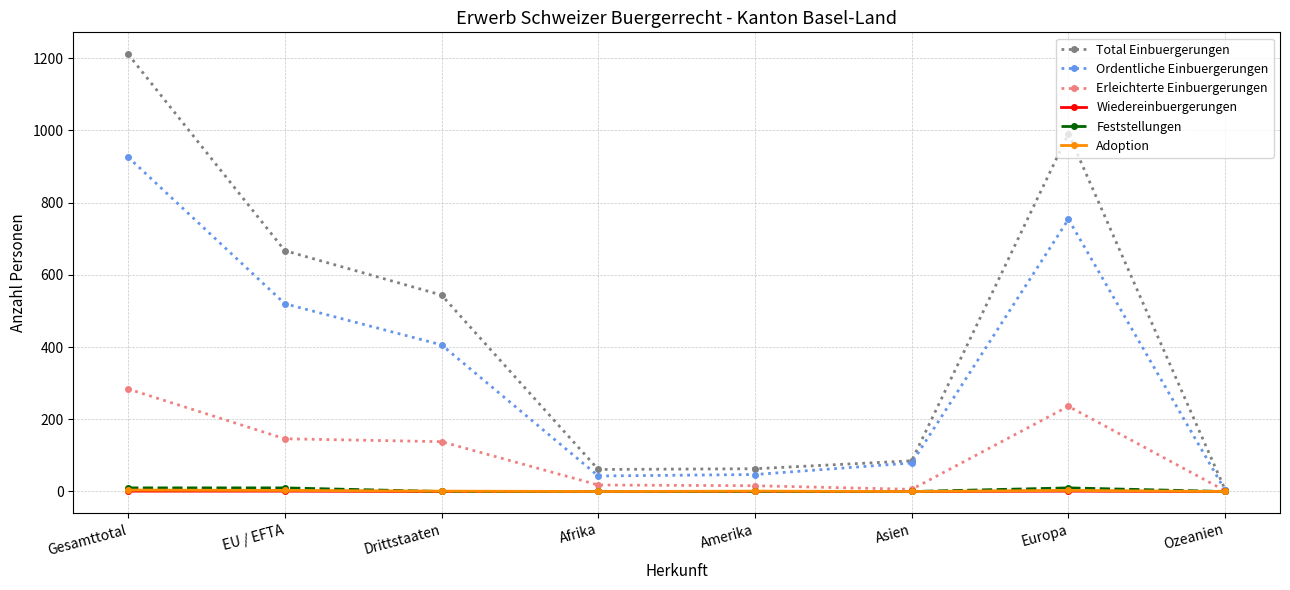

How many interior local peaks does the Total Einbuergerungen series have?

1